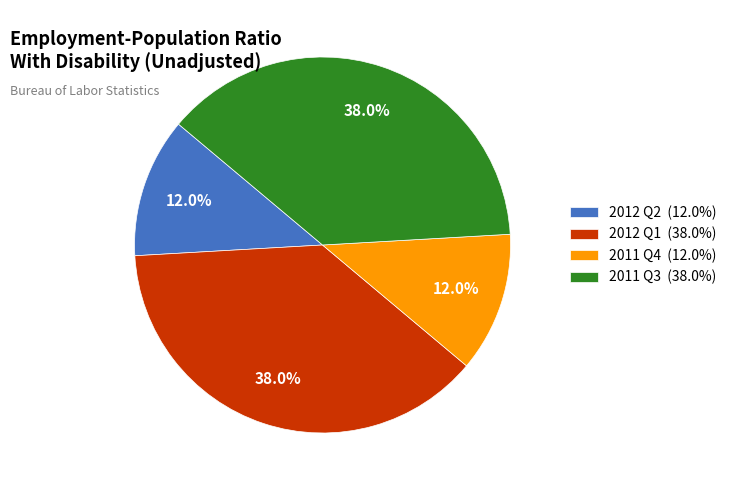

The 2012 Q1 slice represents 51% of the pie. True or false?

False